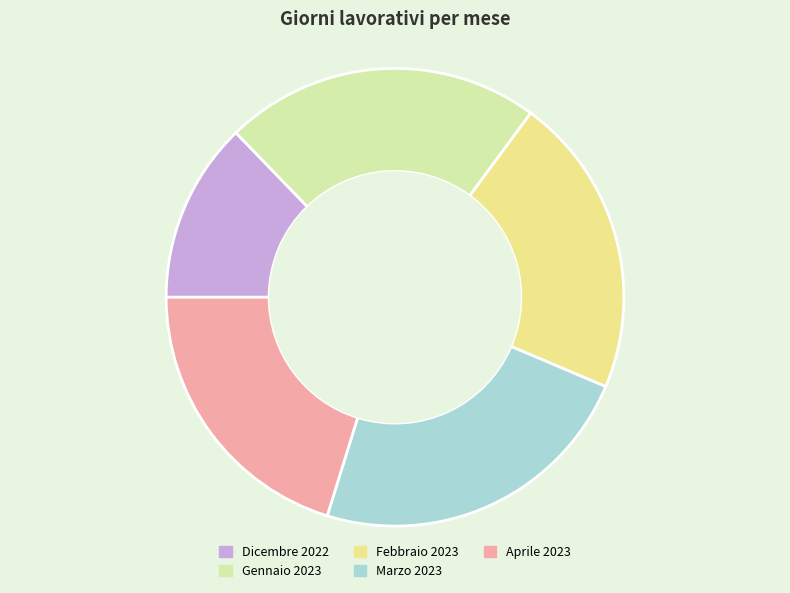

Which slice is the largest?

Marzo 2023